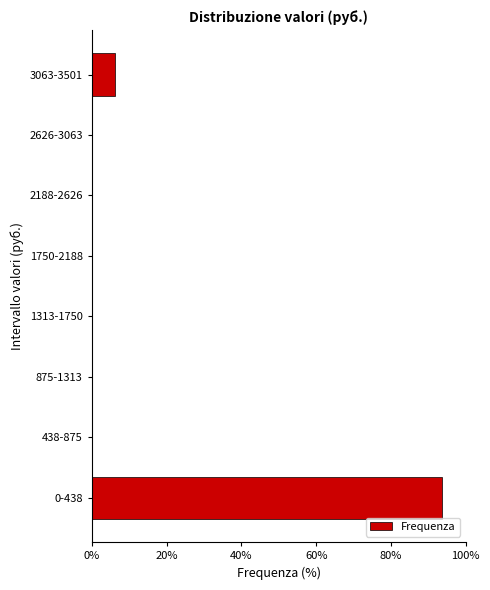

The chart shows a value of 0.0 at 875-1313. True or false?

True